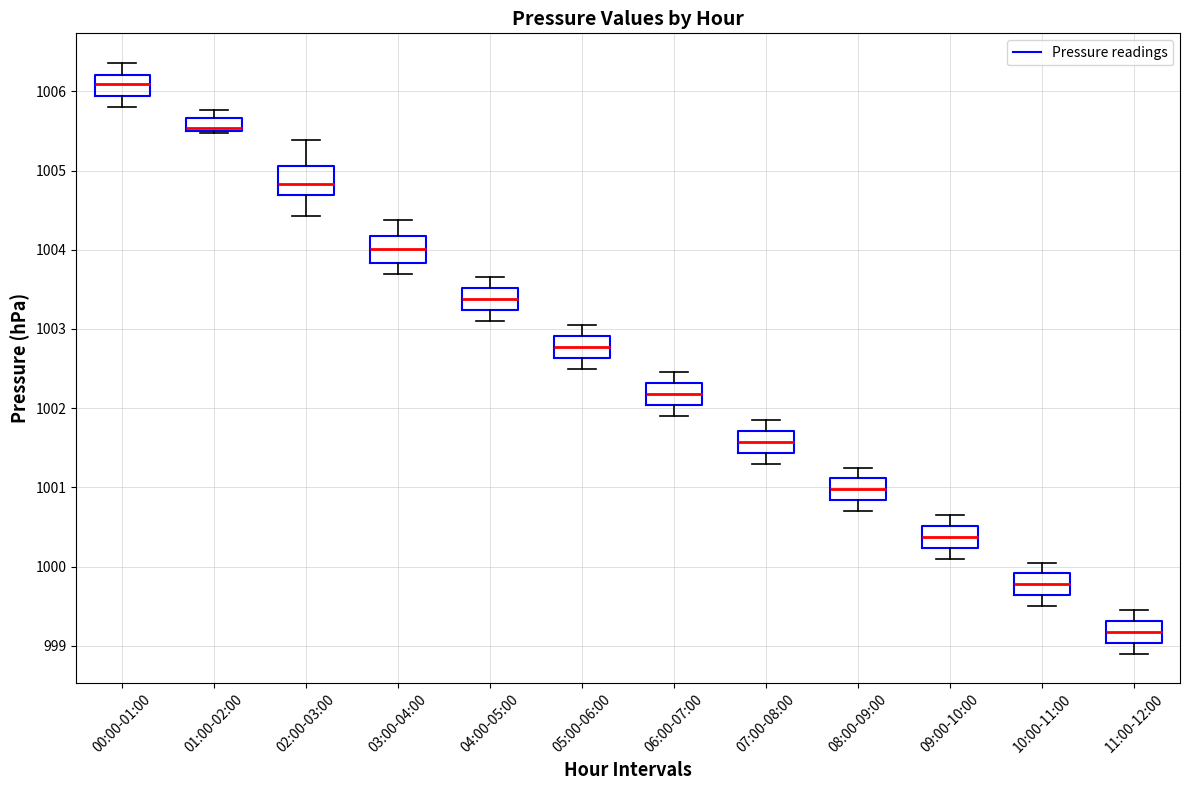

Where does the upper whisker of the box for 10:00-11:00 end on the y-axis? The values are not printed on the chart, so give them approximately, as read against the axis.

1000.1